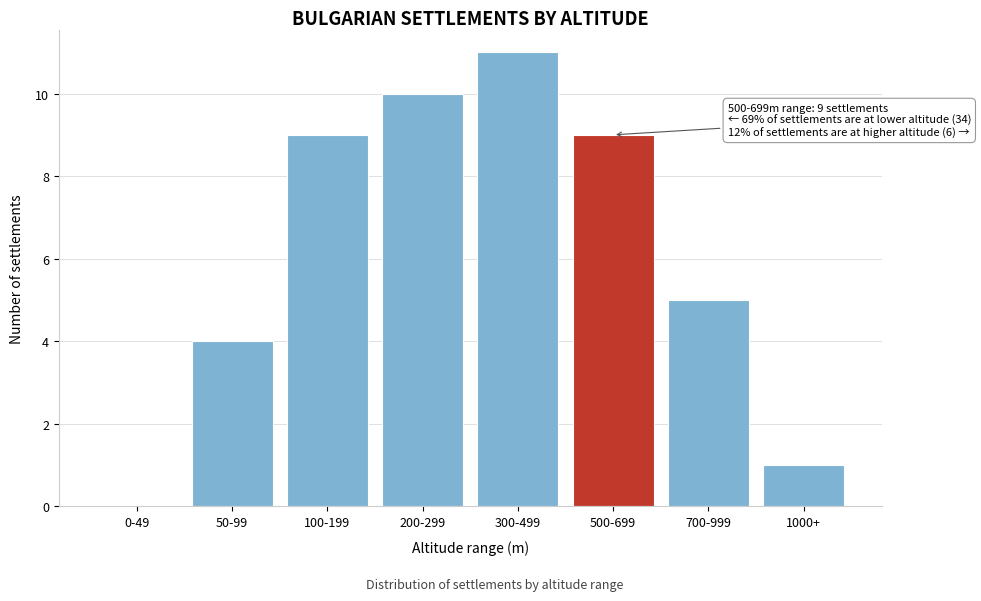

Reading right to left, transcribe all the data shown in this chart.

1000+=1	700-999=5	500-699=9	300-499=11	200-299=10	100-199=9	50-99=4	0-49=0